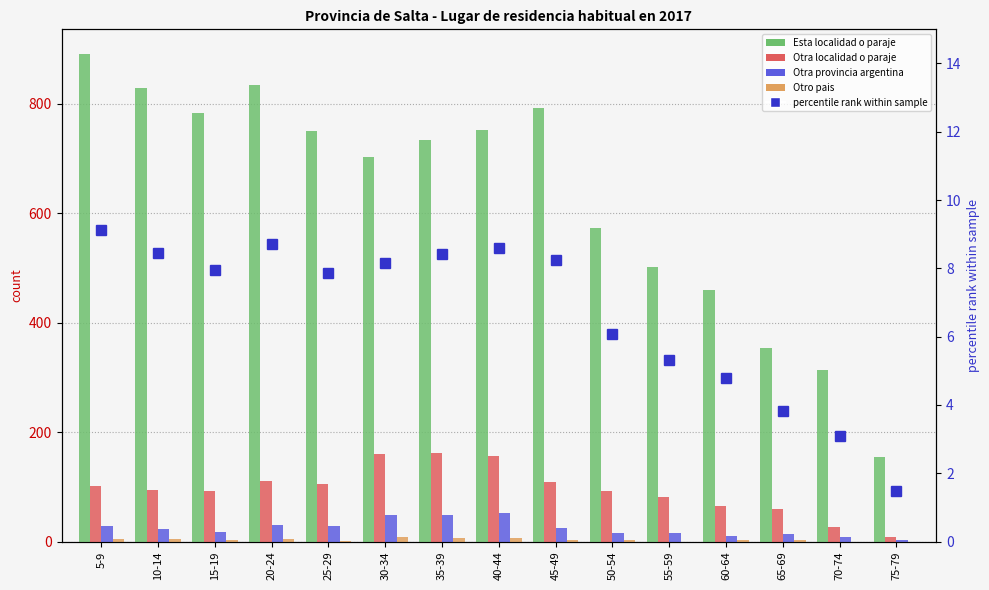

Which series has the largest range (max minus min)?

Esta localidad o paraje